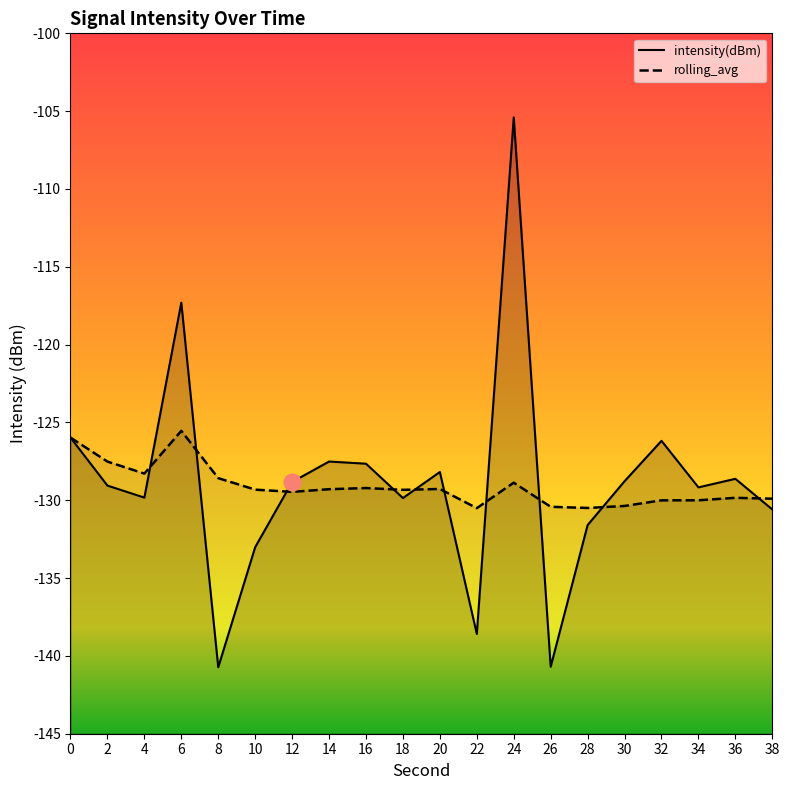

After their last crossing, which series has the higher values: intensity(dBm) or rolling_avg?

rolling_avg